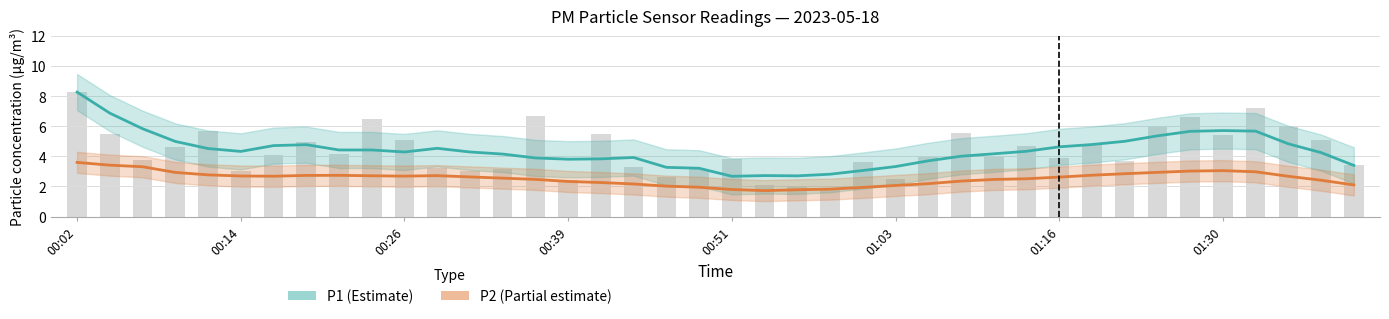

Where is P1 (Estimate) nearest to the value 5?

32